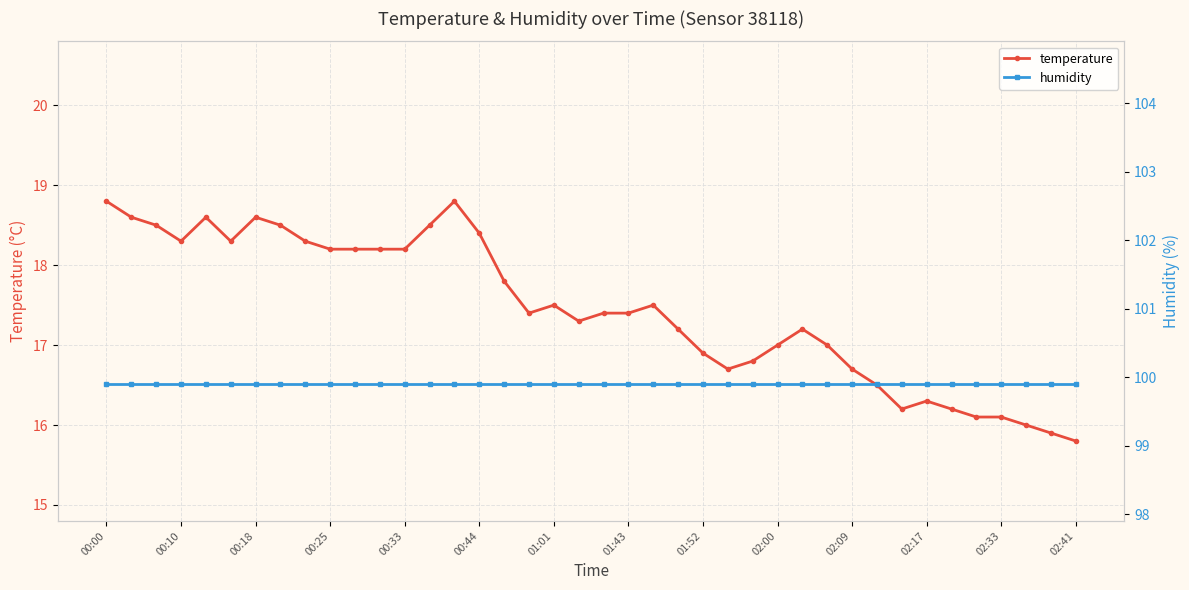

The temperature series shows 18.8 at 00:00. True or false?

True